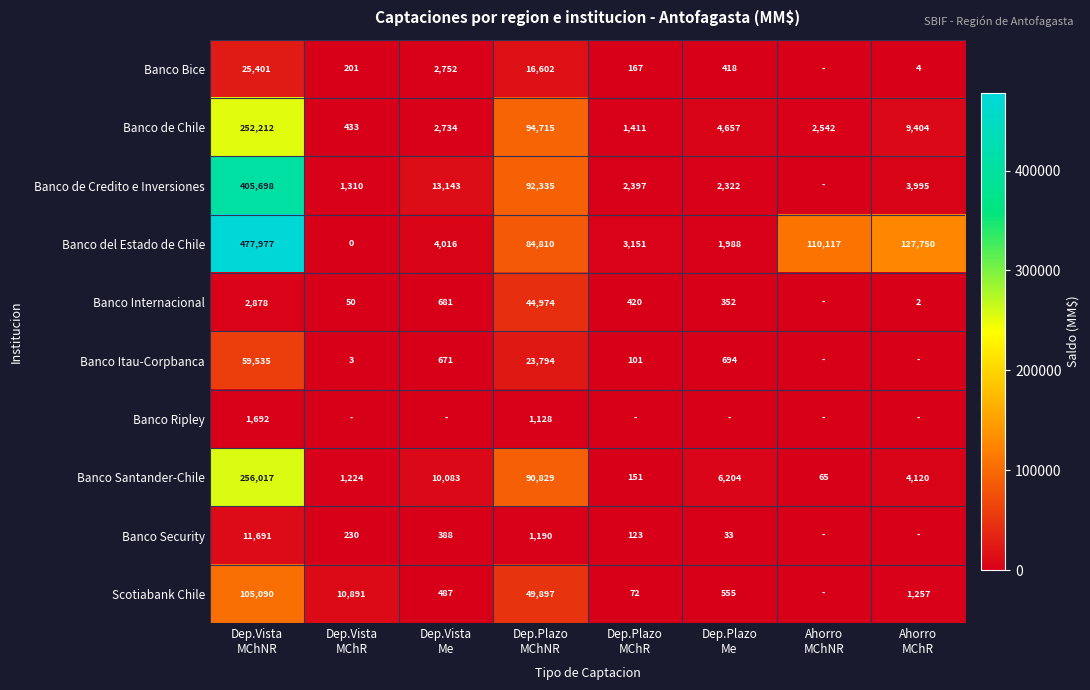

What is the difference between the maximum and minimum values in the Banco del Estado de Chile series?

477977